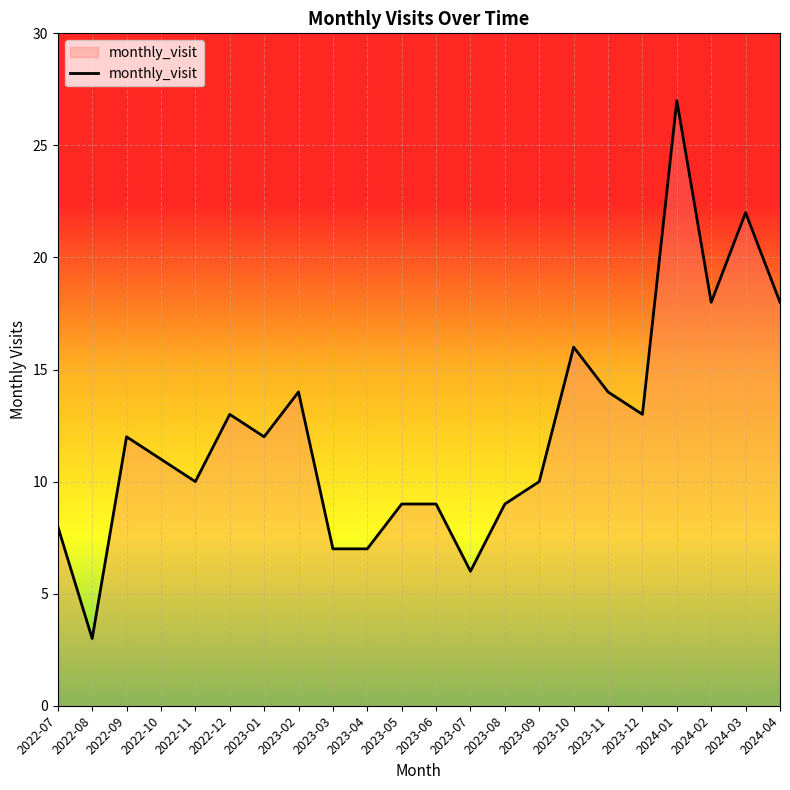

The chart shows a value of 10 at 2023-09. True or false?

True